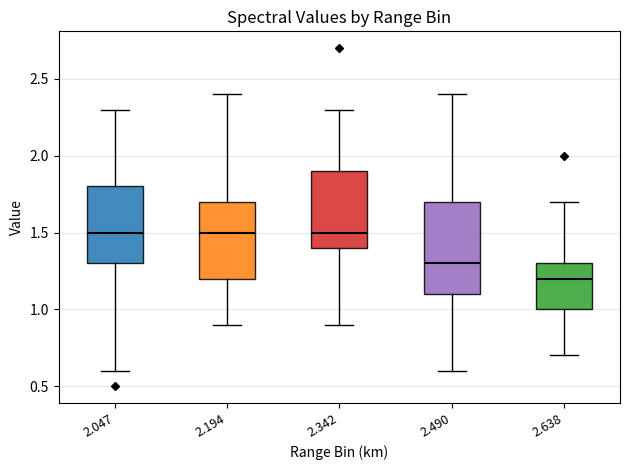

Comparing the boxes themselves (not the whiskers), which one is the tallest?

2.490